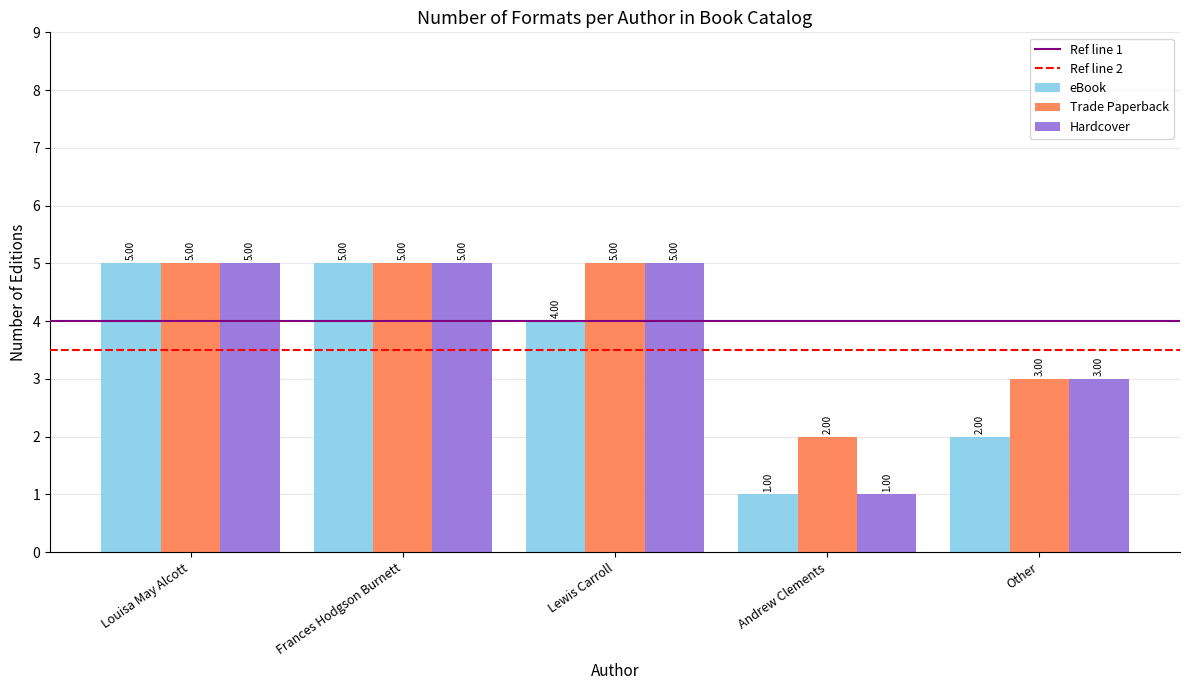

Which series has the largest total across all categories?

Trade Paperback